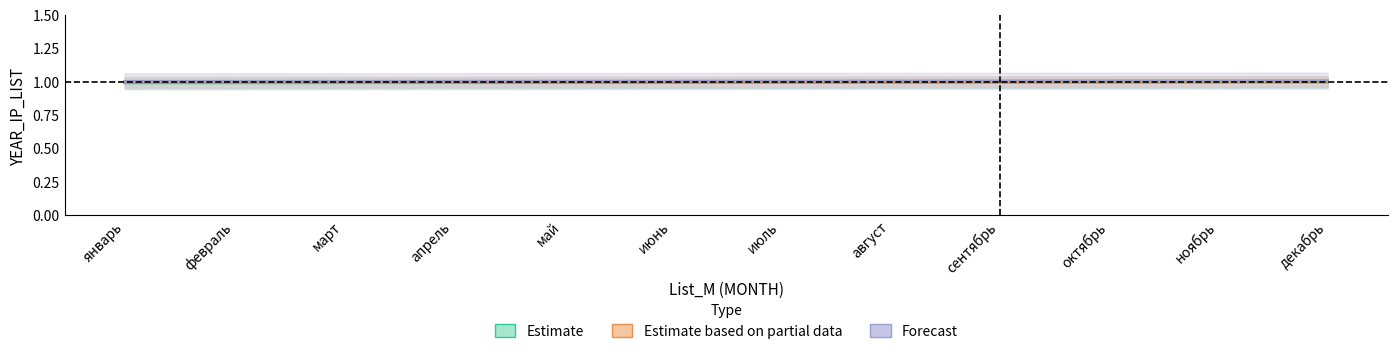

Rank the series by their maximum value, from lowest to highest.

Estimate, Estimate based on partial data, Forecast